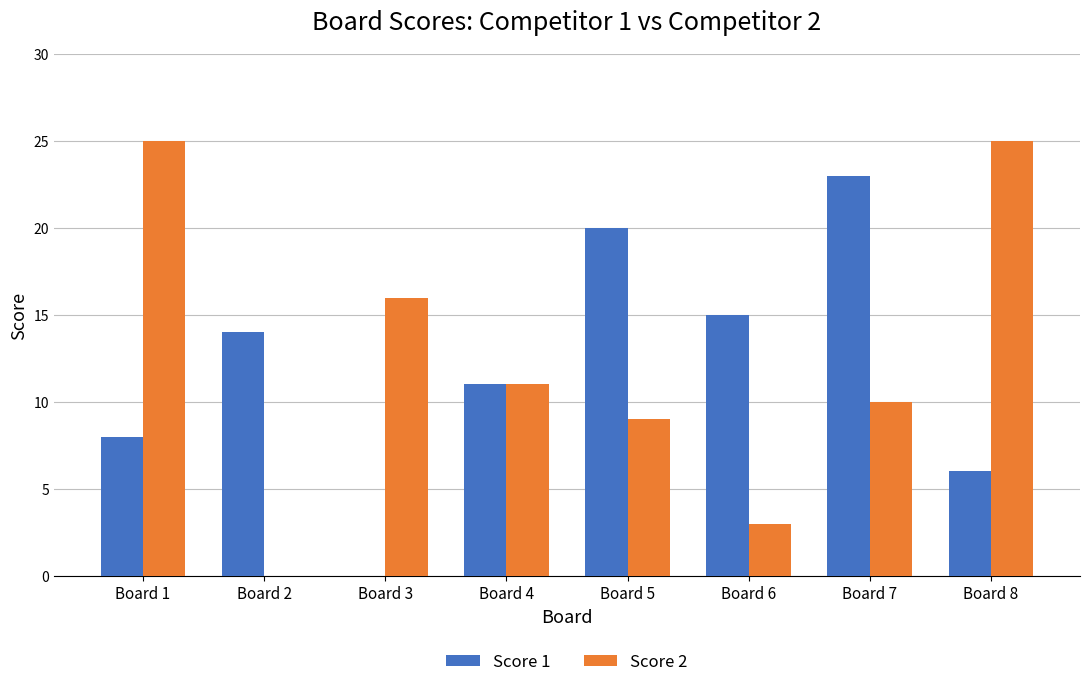

Reading right to left, what are all the values shown in this chart?

Score 1: Board 8=6	Board 7=23	Board 6=15	Board 5=20	Board 4=11	Board 3=0	Board 2=14	Board 1=8
Score 2: Board 8=25	Board 7=10	Board 6=3	Board 5=9	Board 4=11	Board 3=16	Board 2=0	Board 1=25